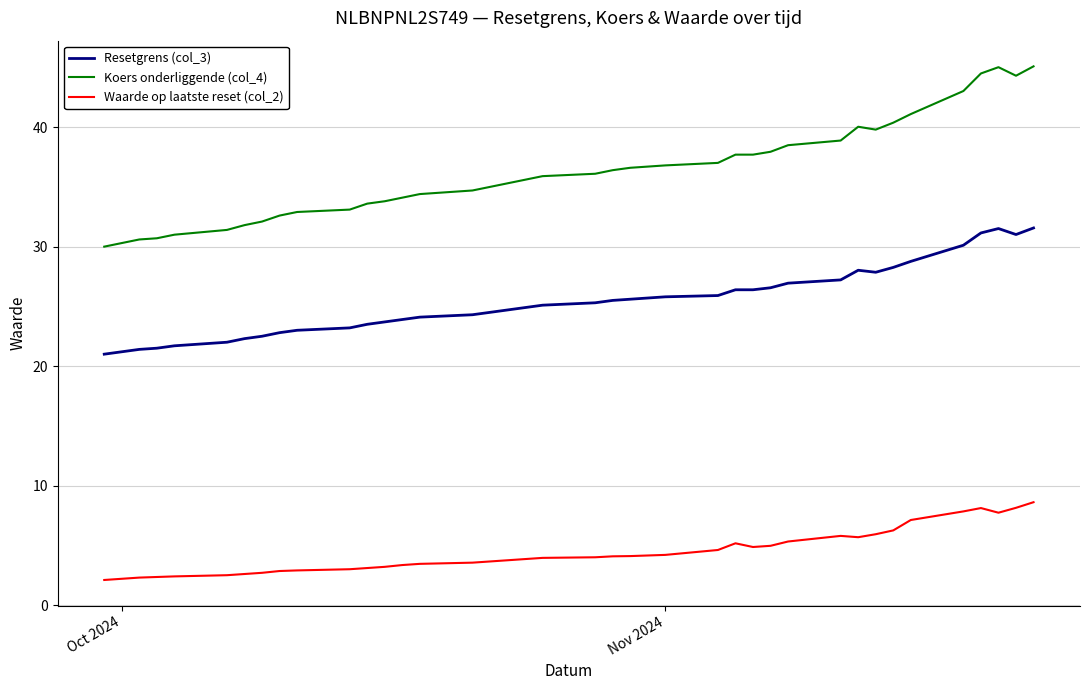

What is the maximum value for Koers onderliggende (col_4)?

45.1